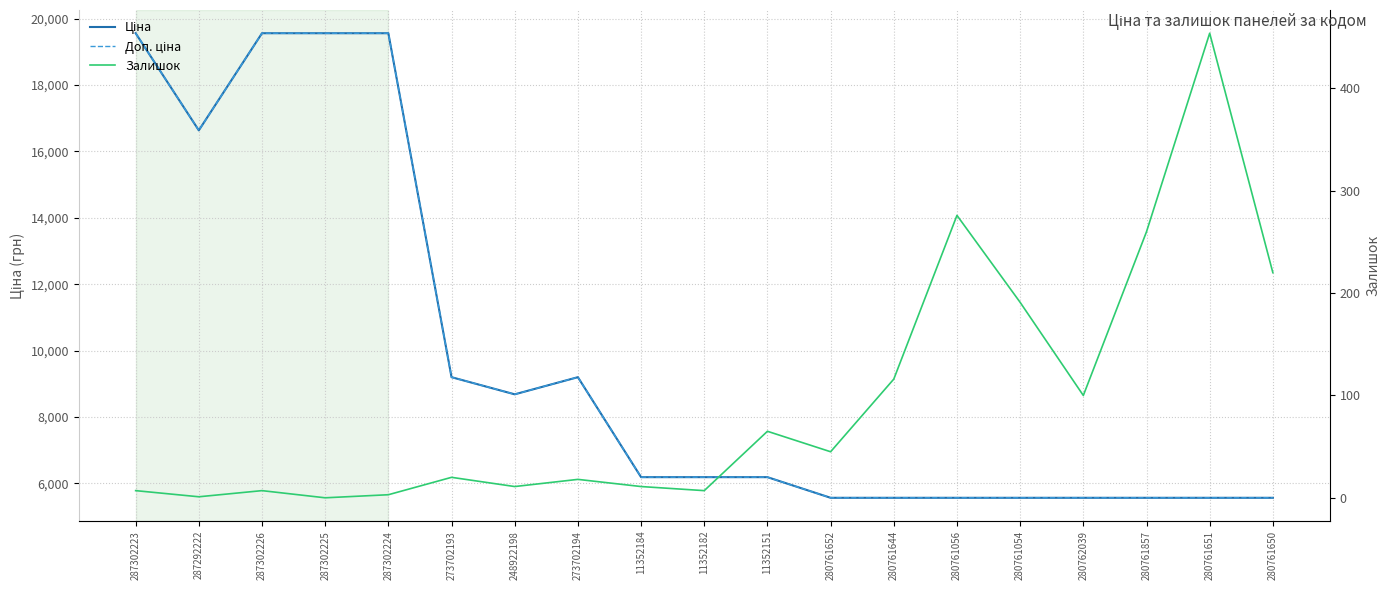

True or false: Залишок and Доп. ціна intersect in this chart.

False